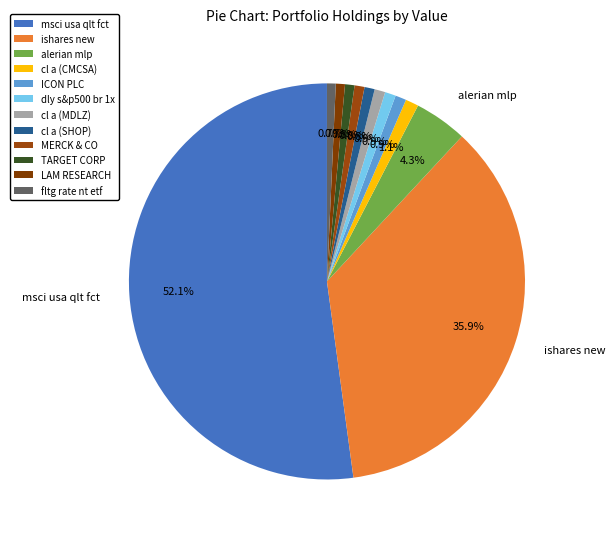

To the nearest percent, what percentage of the pie is TARGET CORP?

1%